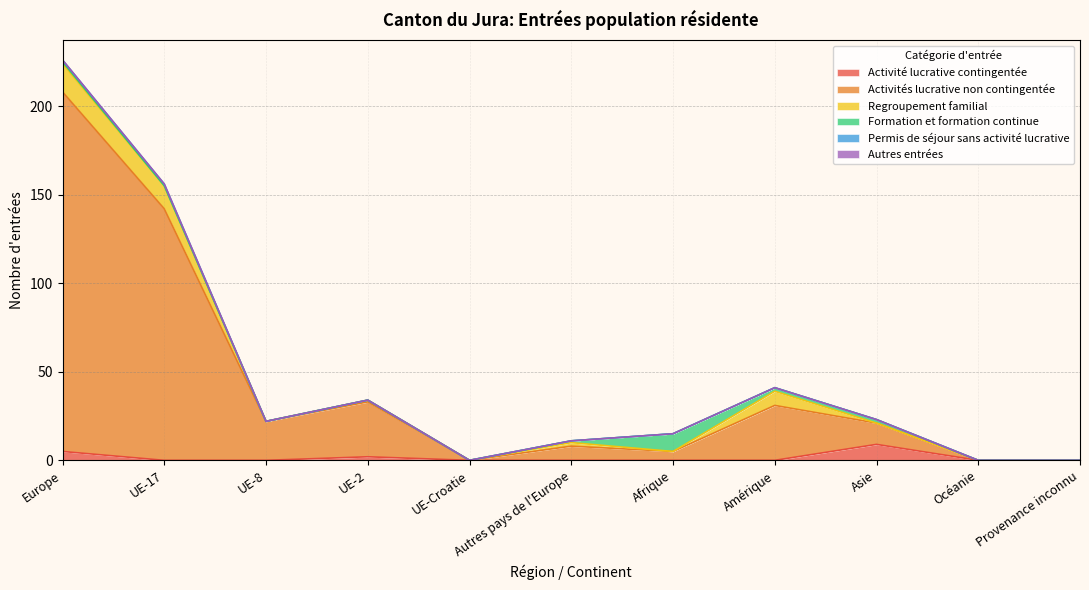

Which series changed the most between Europe and Provenance inconnu?

Activités lucrative non contingentée